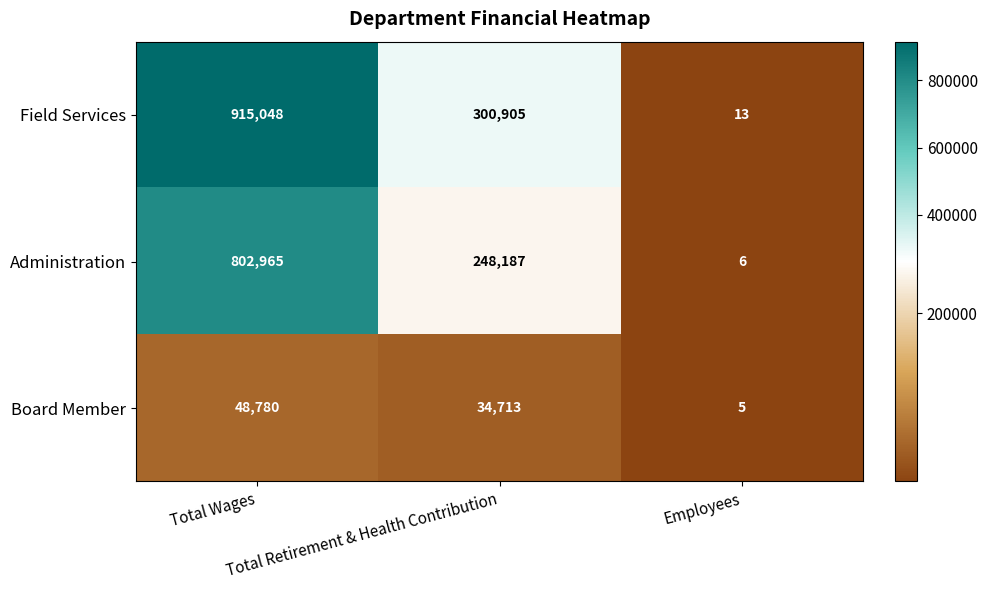

Which series has the largest total across all categories?

Field Services